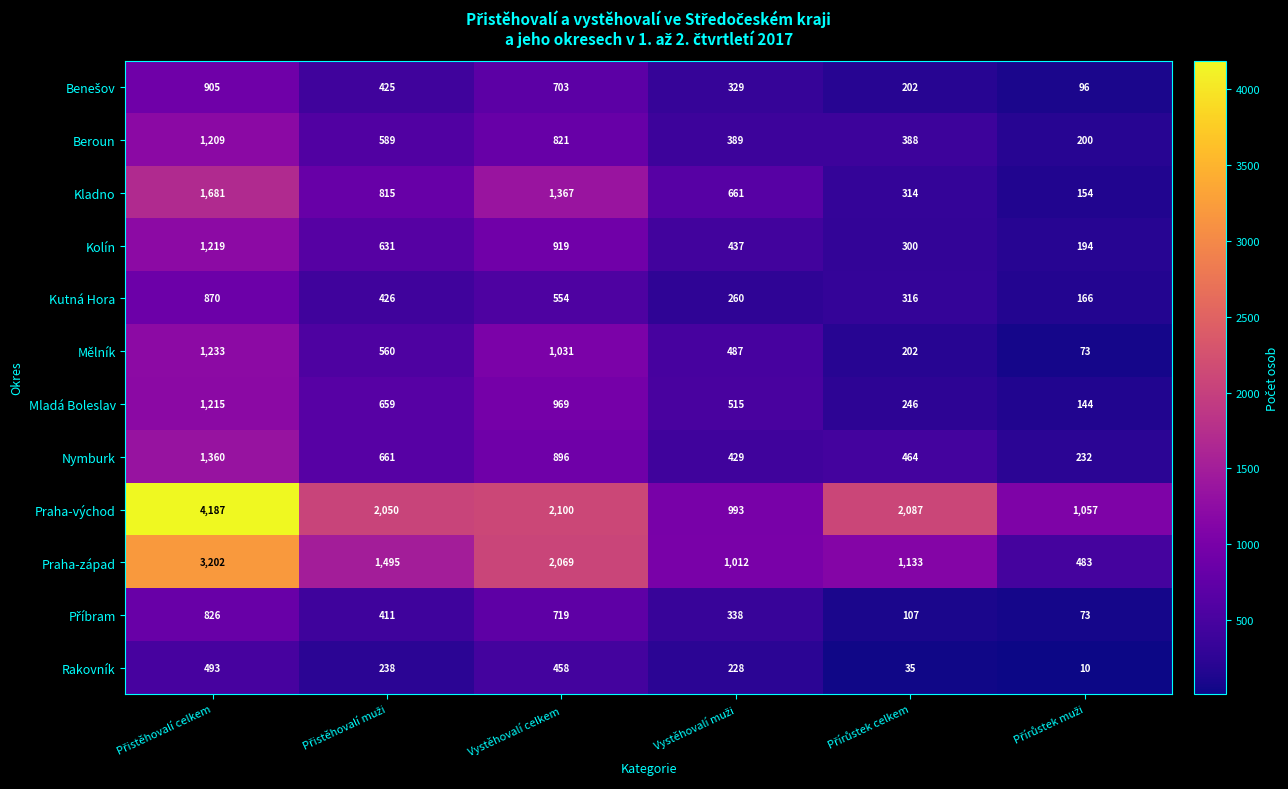

Is it true that Rakovník equals 458 at Vystěhovalí celkem?

True